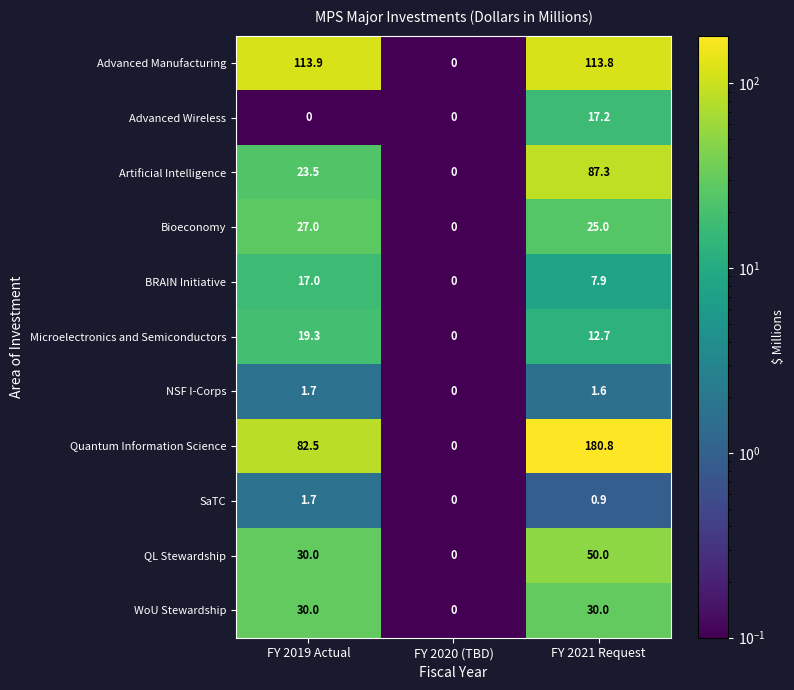

Where does the BRAIN Initiative series first go above 7?

FY 2019 Actual